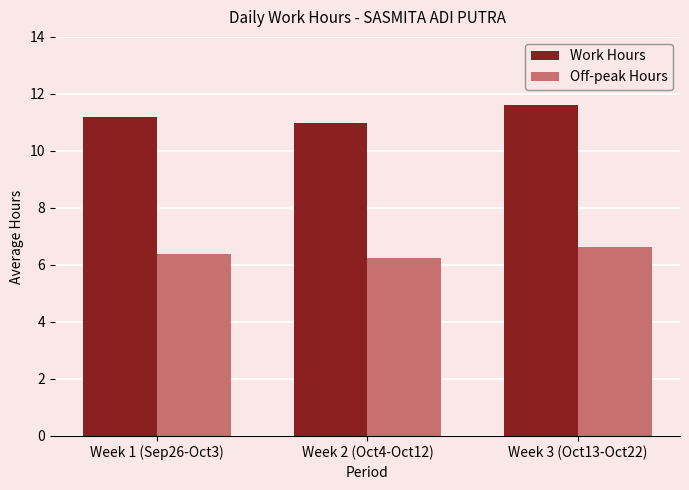

At which label is Off-peak Hours closest to 6?

Week 2 (Oct4-Oct12)